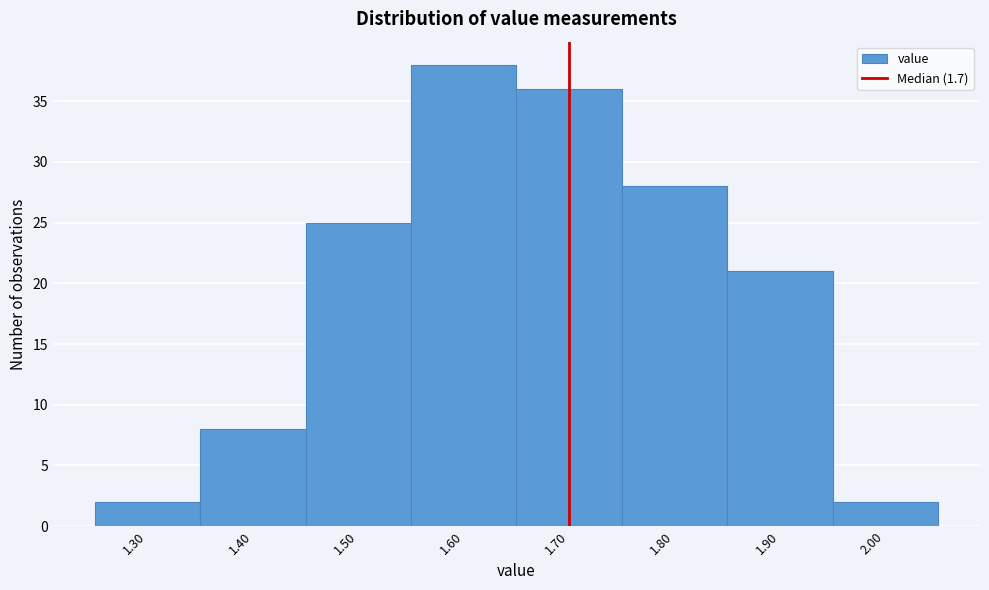

Reading left to right, transcribe this chart: for each bar, give the range it covers on the x-axis and its height. The values are not printed on the chart, so give them approximately, as read against the axis.

1.25 to 1.35: 2
1.35 to 1.45: 8
1.45 to 1.55: 25
1.55 to 1.65: 38
1.65 to 1.75: 36
1.75 to 1.85: 28
1.85 to 1.95: 21
1.95 to 2.05: 2